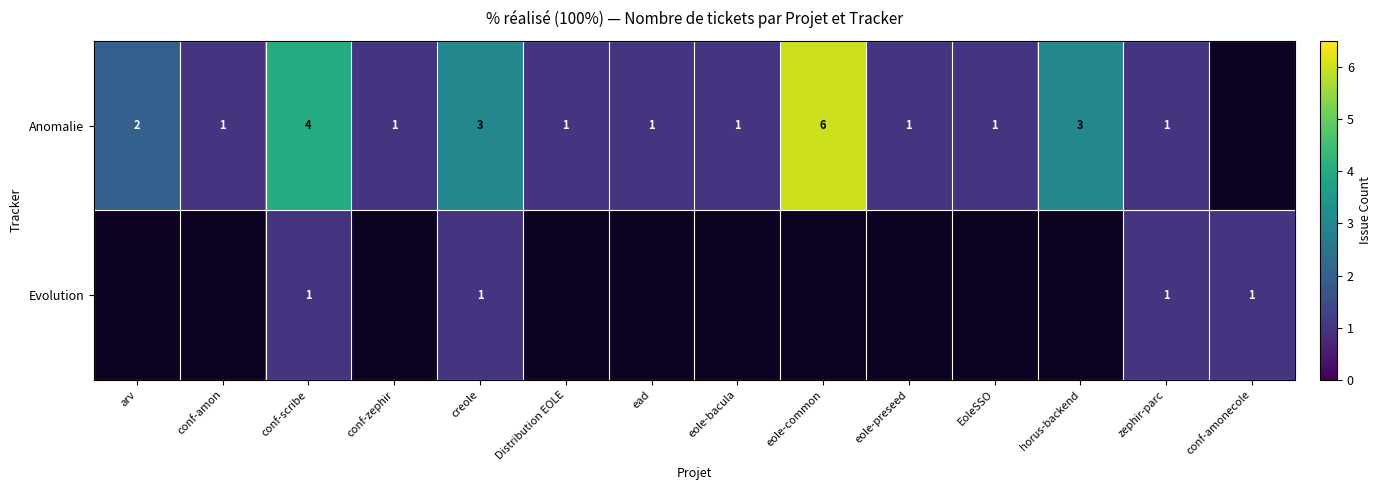

Is it true that Evolution equals 1 at conf-scribe?

True